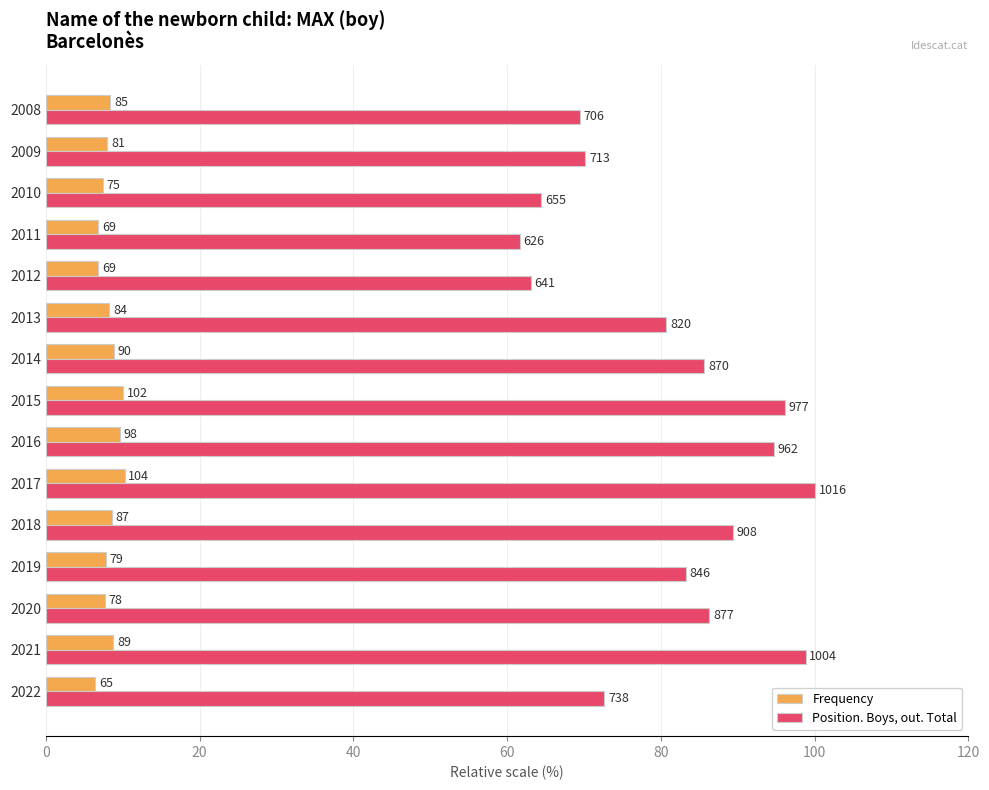

How many bars are there in total?

30